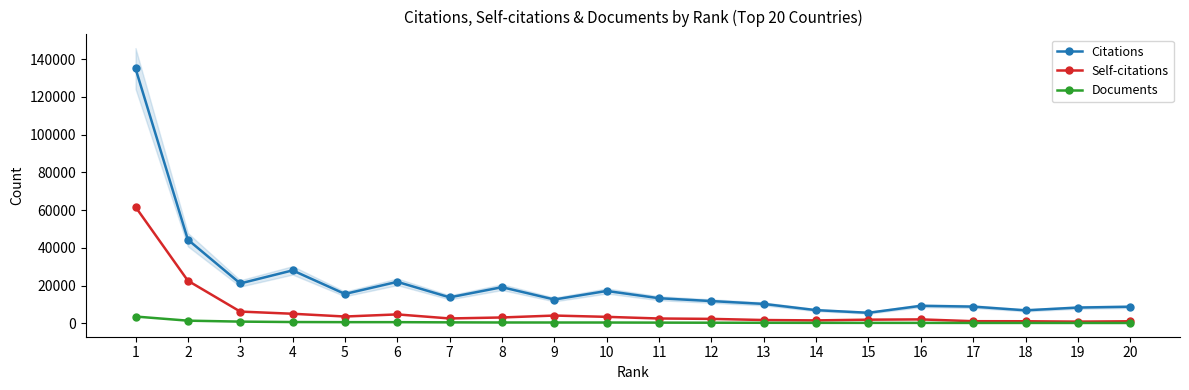

The value of Citations at 9 is 21786. True or false?

False